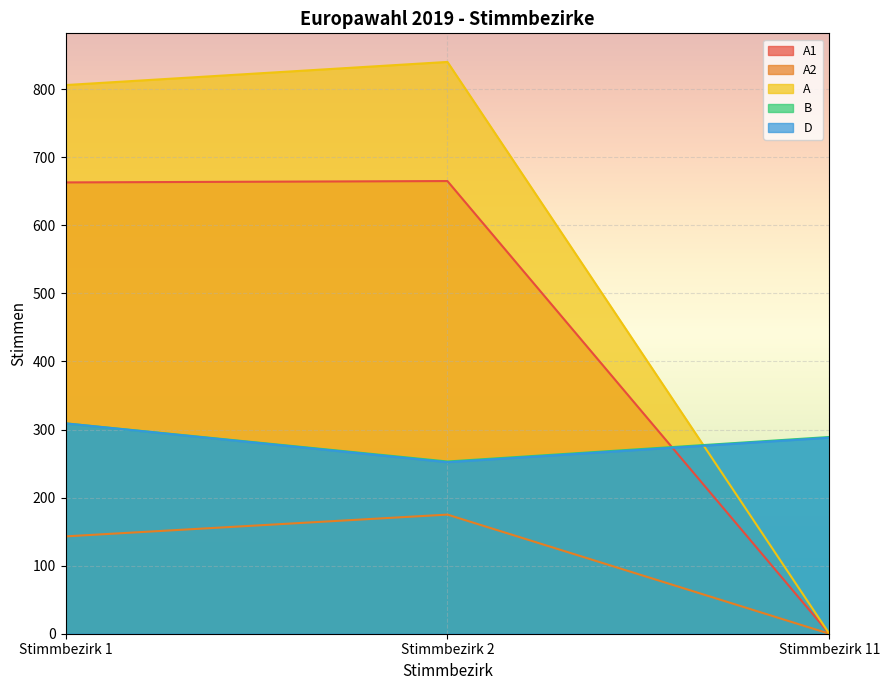

True or false: A has a value of 0 at Stimmbezirk 11.

True